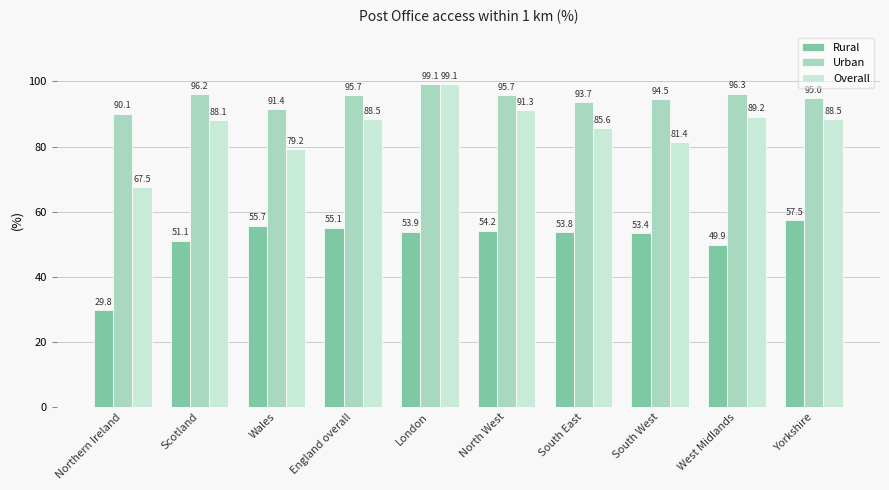

Does the chart contain any negative values?

No